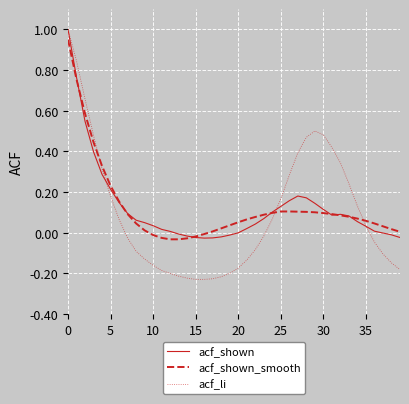

What is the maximum value shown in the chart?

1.0